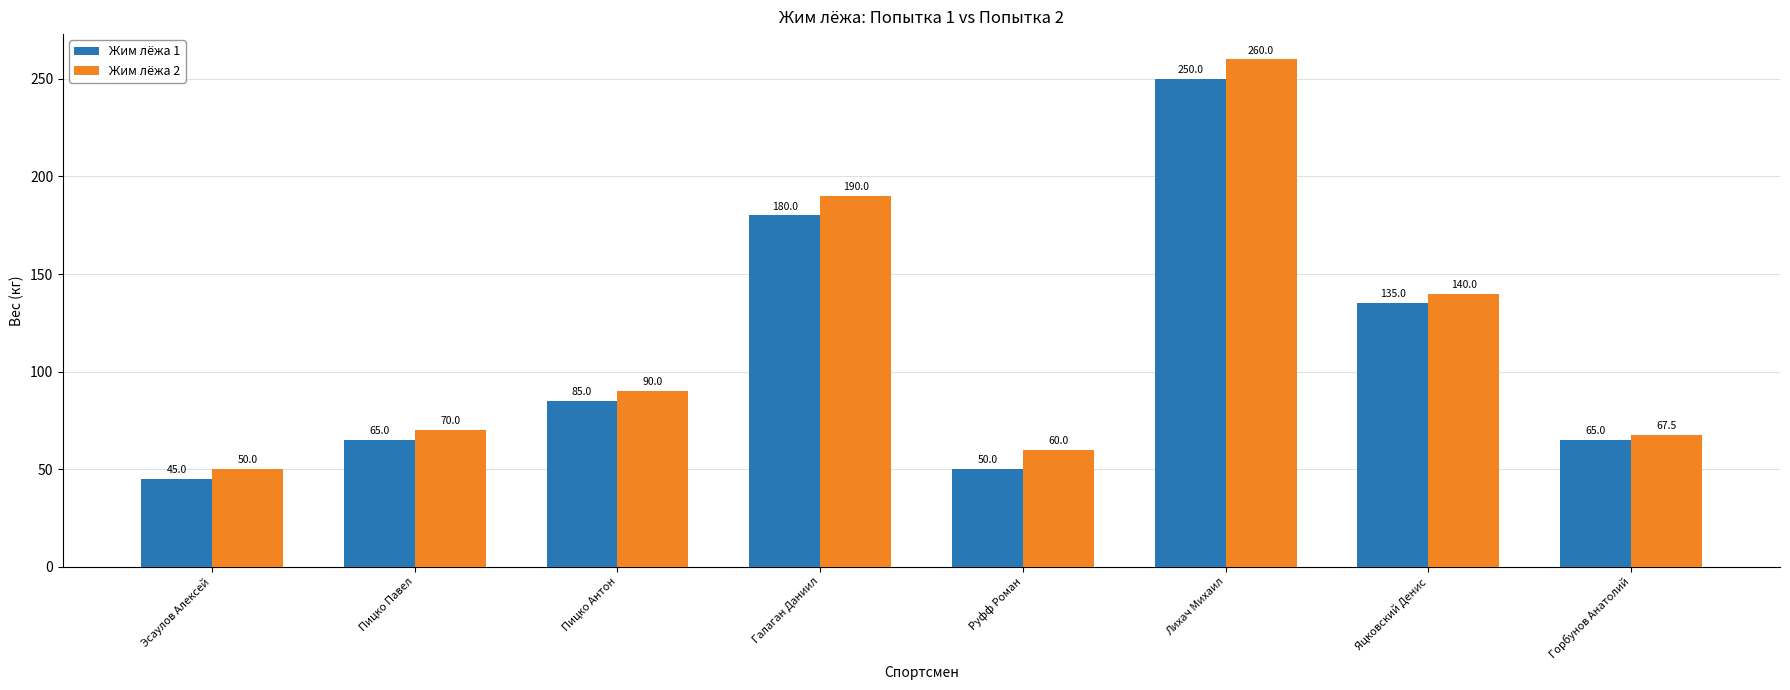

What value does the Жим лёжа 2 series have at Руфф Роман?

60.0